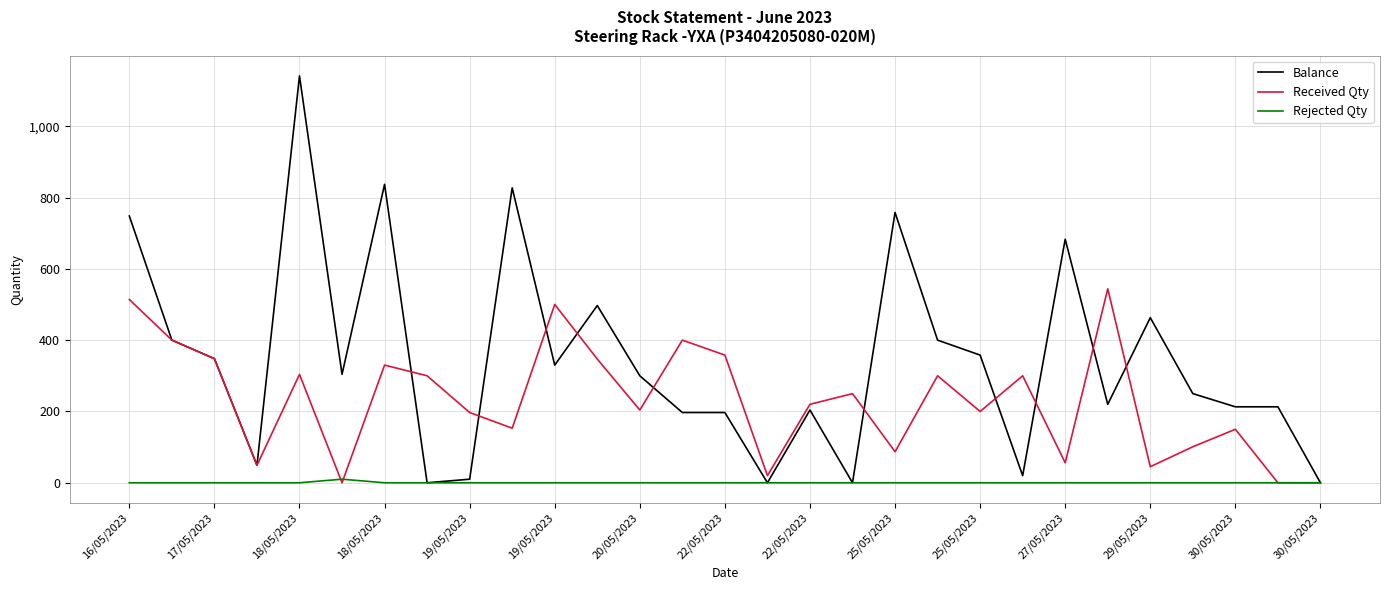

What is the maximum value shown in the chart?

1141